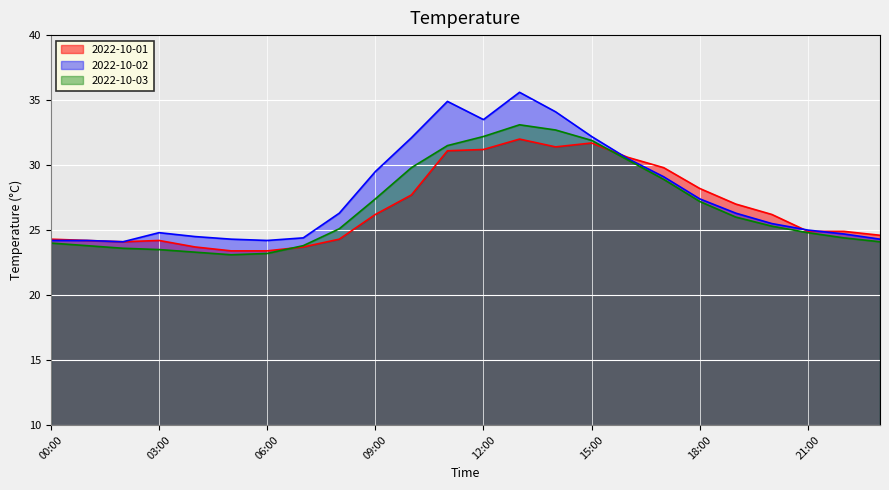

What is the difference between the maximum and minimum values in the 2022-10-02 series?

11.5